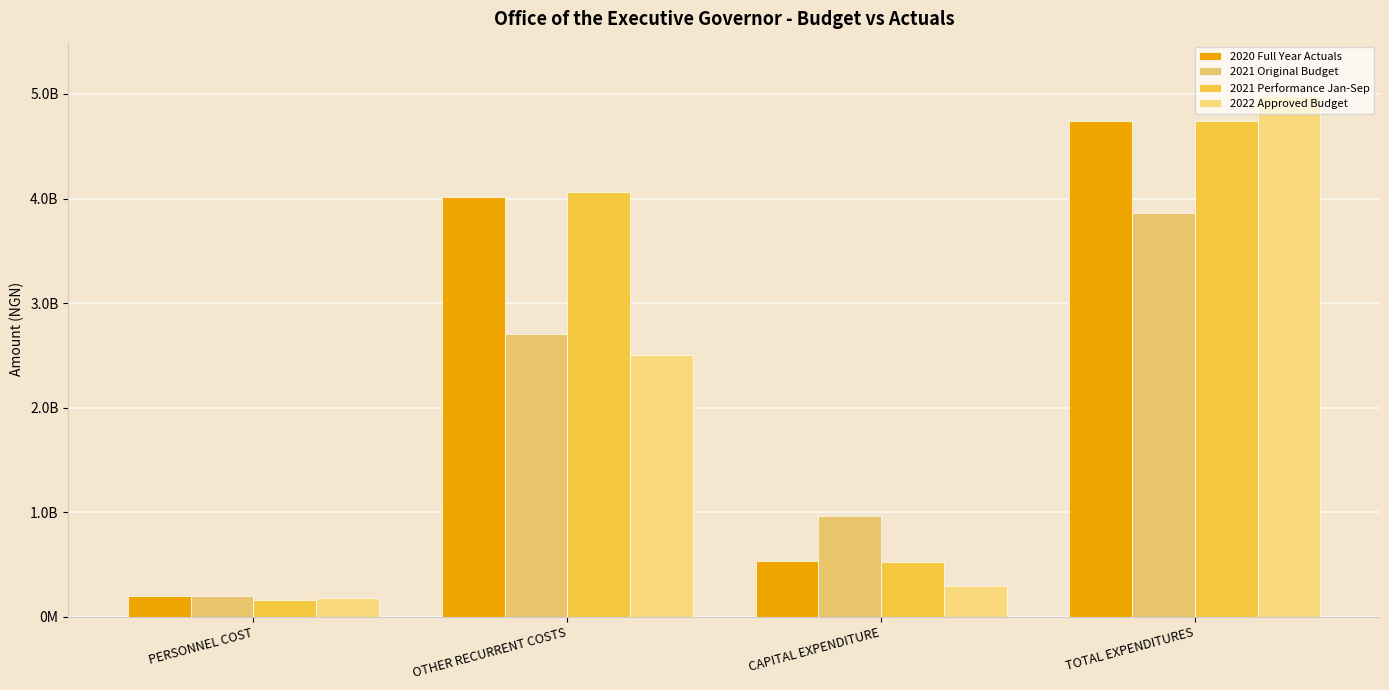

Are the bars grouped side by side (vs. stacked)?

Yes